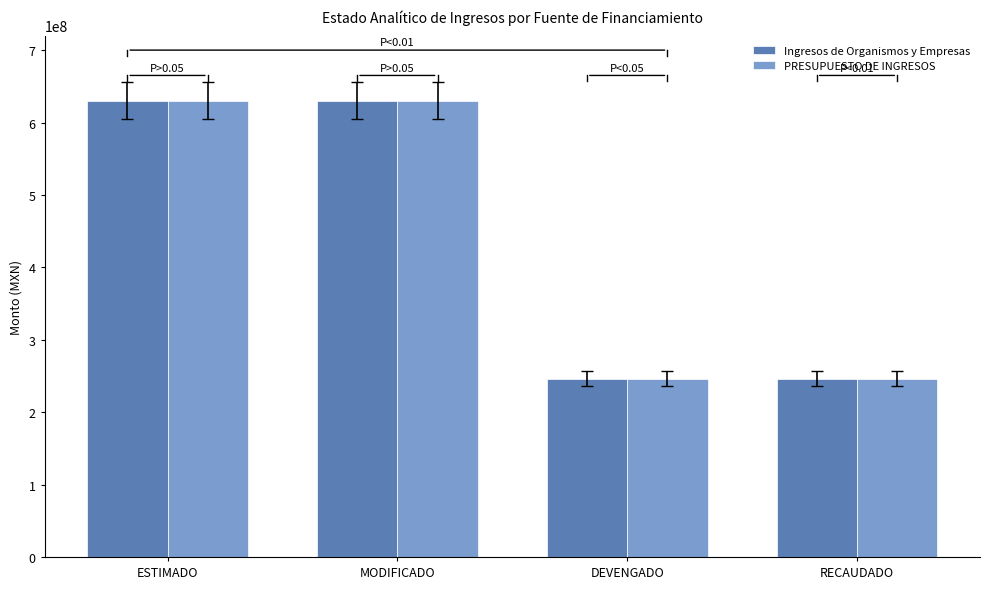

What is the total value across all series at RECAUDADO?

492632541.0